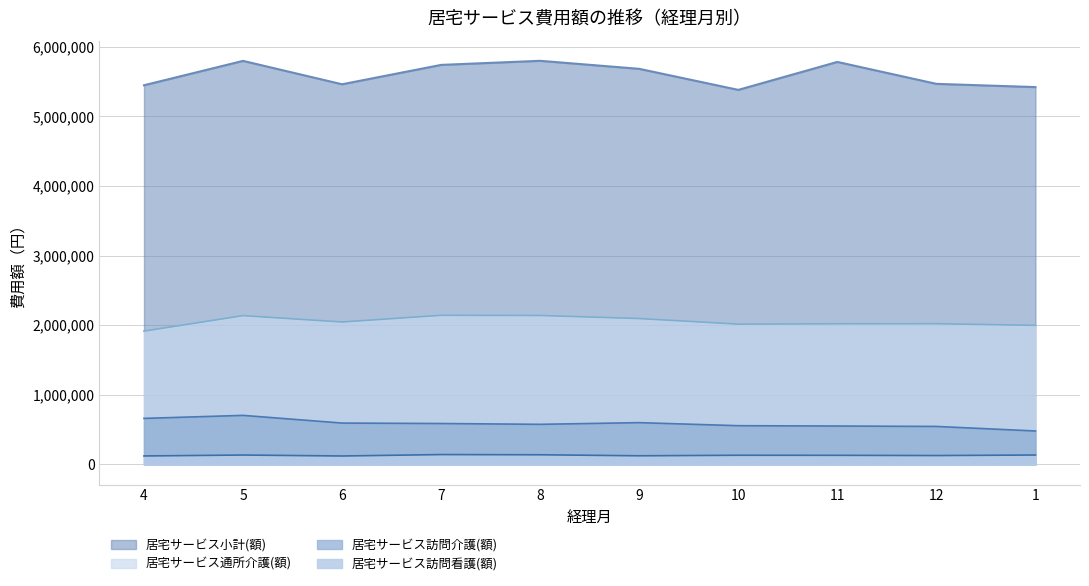

What is the average value of the 居宅サービス訪問介護(額) series?

585552